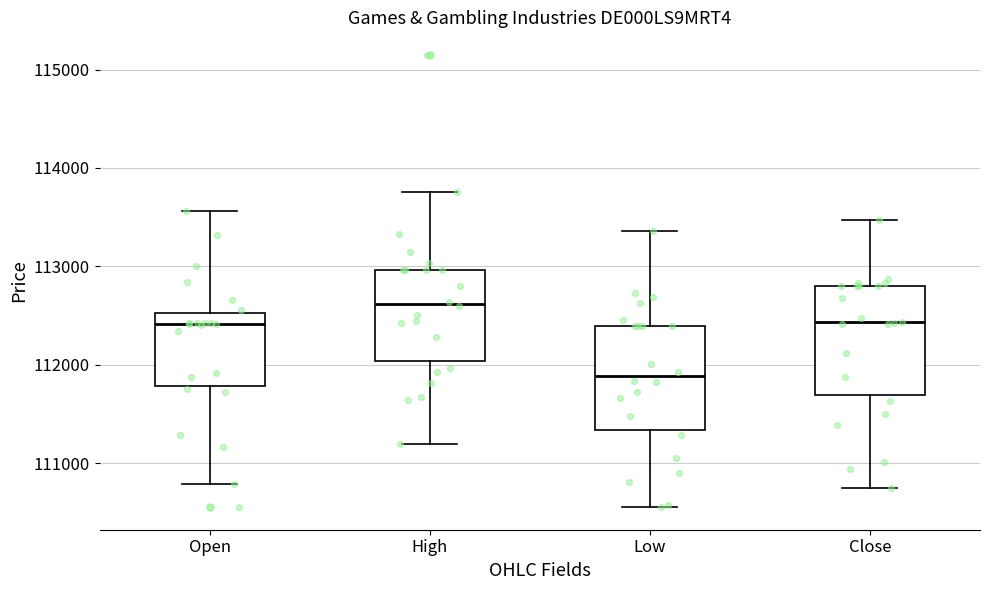

Reading left to right, read every box against the y-axis: the position of its median line, the range the box covers, and the ends of its whiskers. The values are not printed on the chart, so give them approximately, as read against the axis.

Open: median 112400, box 111800 to 112500, whiskers 110800 to 113600
High: median 112600, box 112000 to 113000, whiskers 111200 to 113800
Low: median 111900, box 111300 to 112400, whiskers 110600 to 113400
Close: median 112400, box 111700 to 112800, whiskers 110700 to 113500